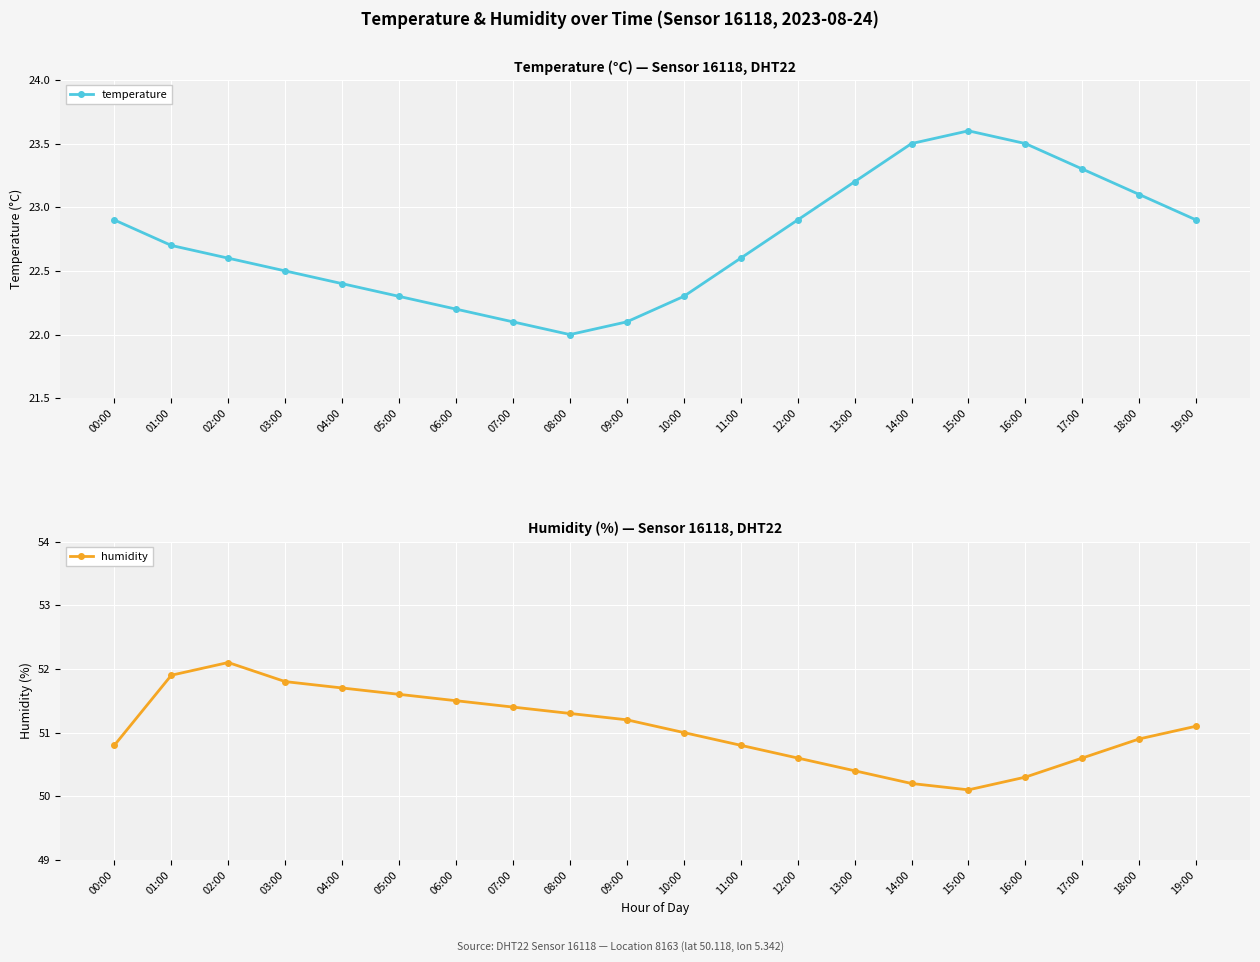

How many data points in humidity are above 51?

10